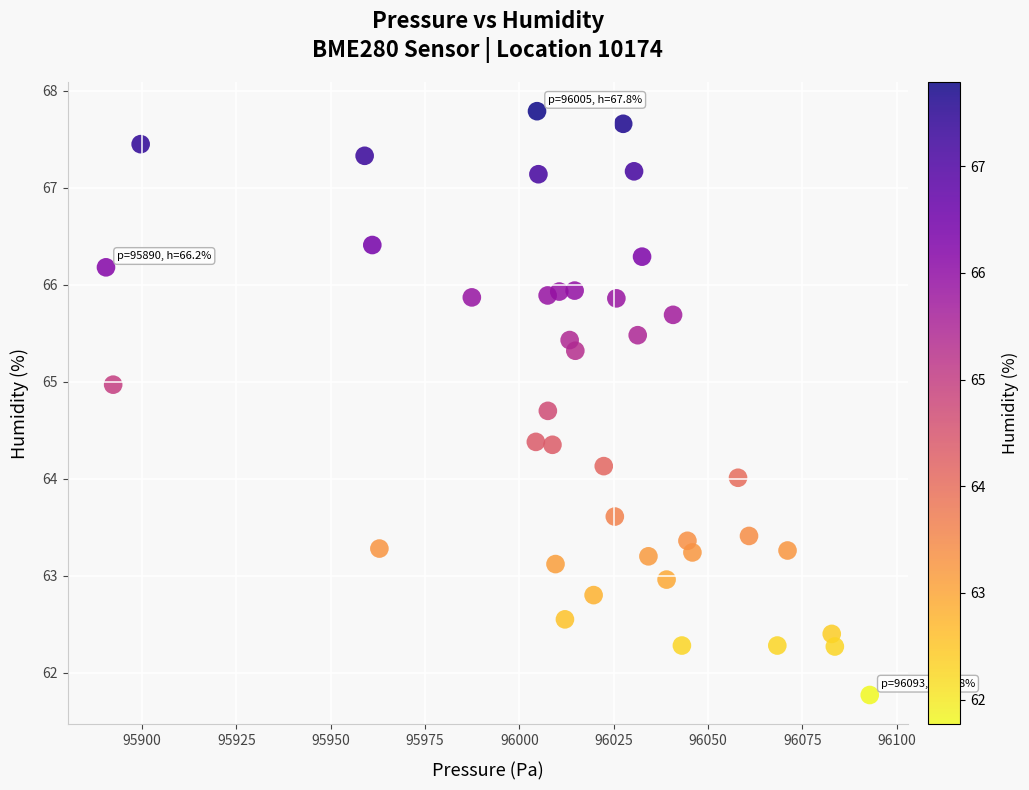

What is the range of Y values (max minus min)?

6.0